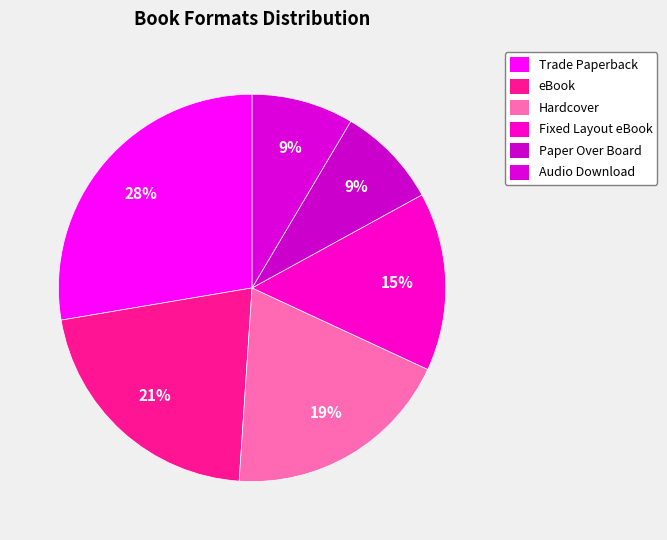

To the nearest percent, what is the combined percentage of Paper Over Board and Trade Paperback?

36%